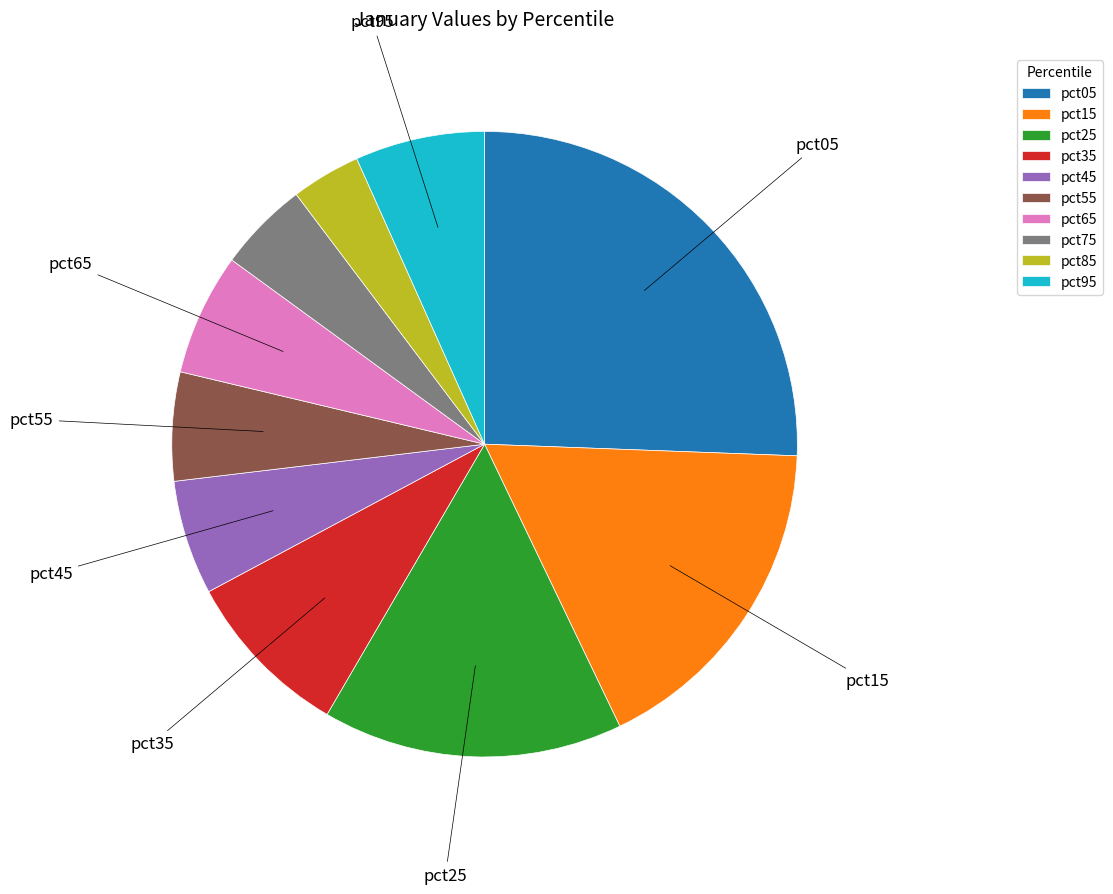

Between pct95 and pct25, which is larger?

pct25